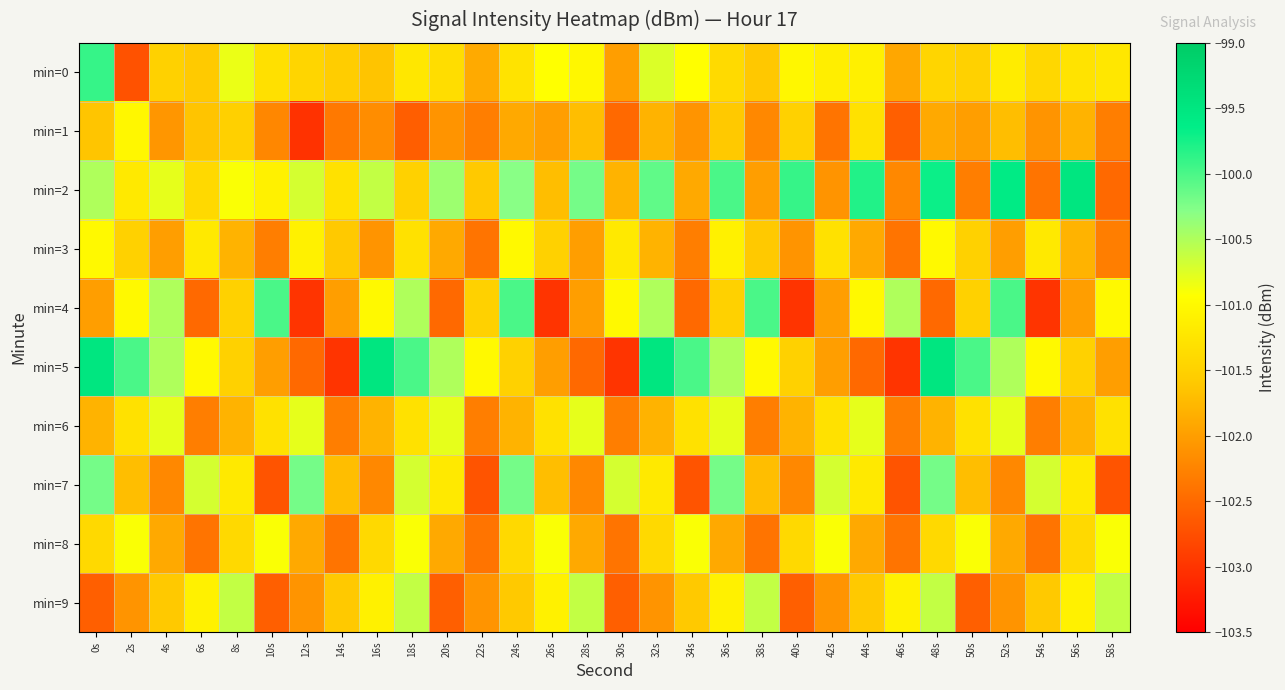

Between 26s and 58s, which series saw the biggest shift?

min=4